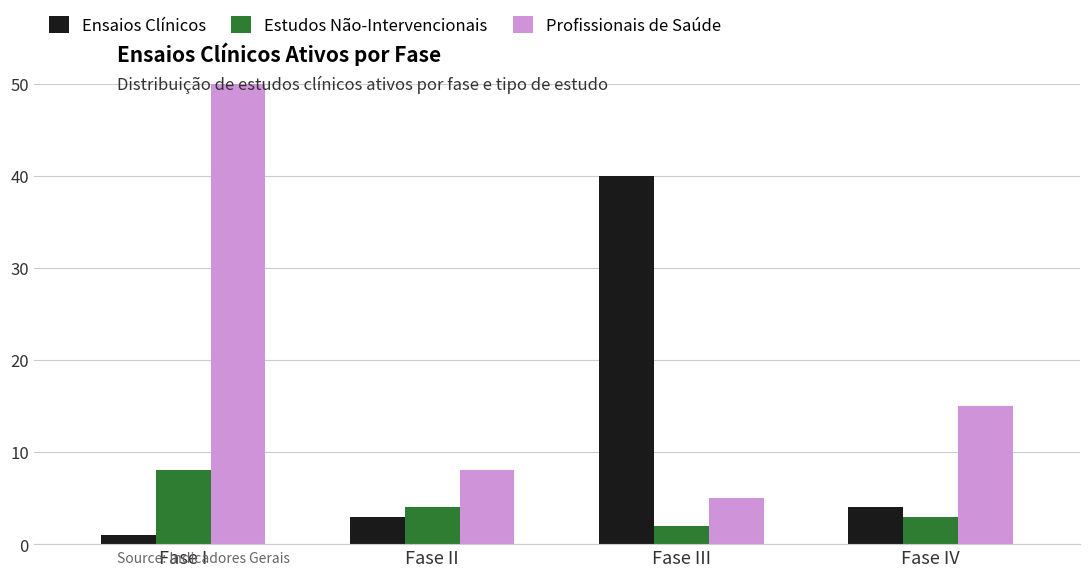

How many groups of bars are there?

4